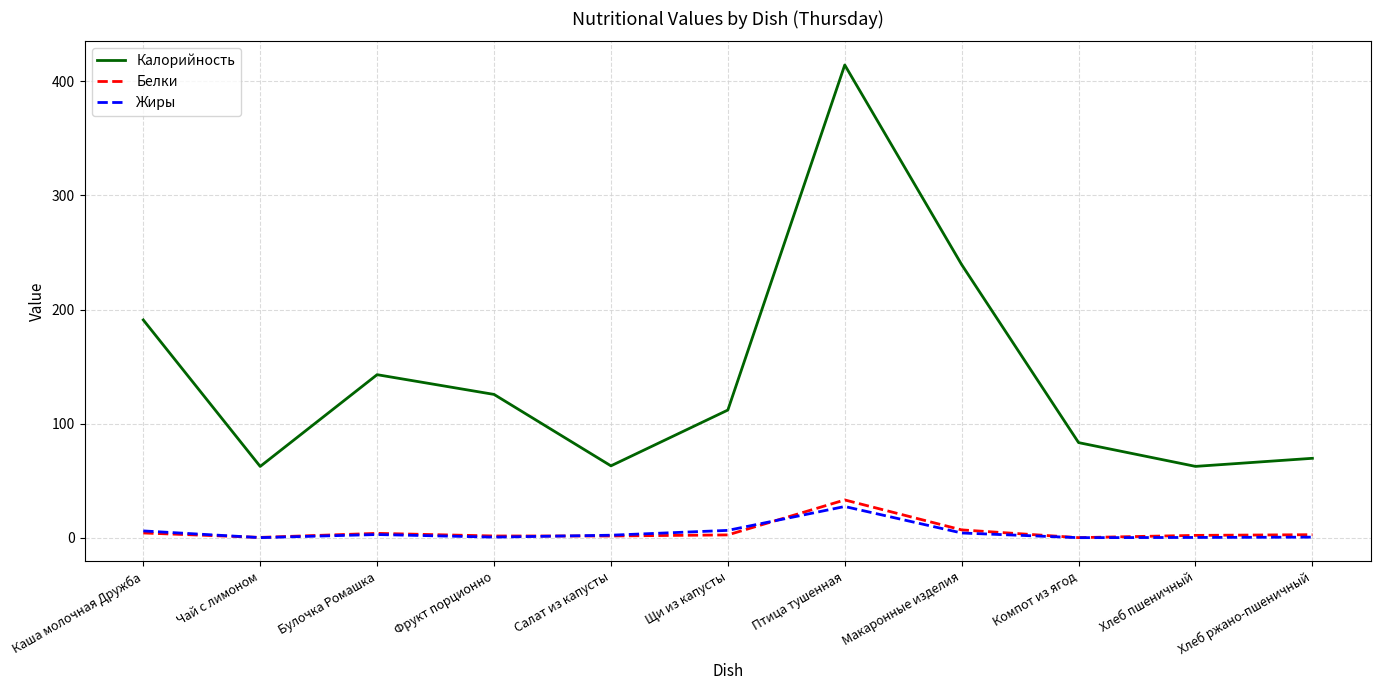

What position from the left is Салат из капусты?

5